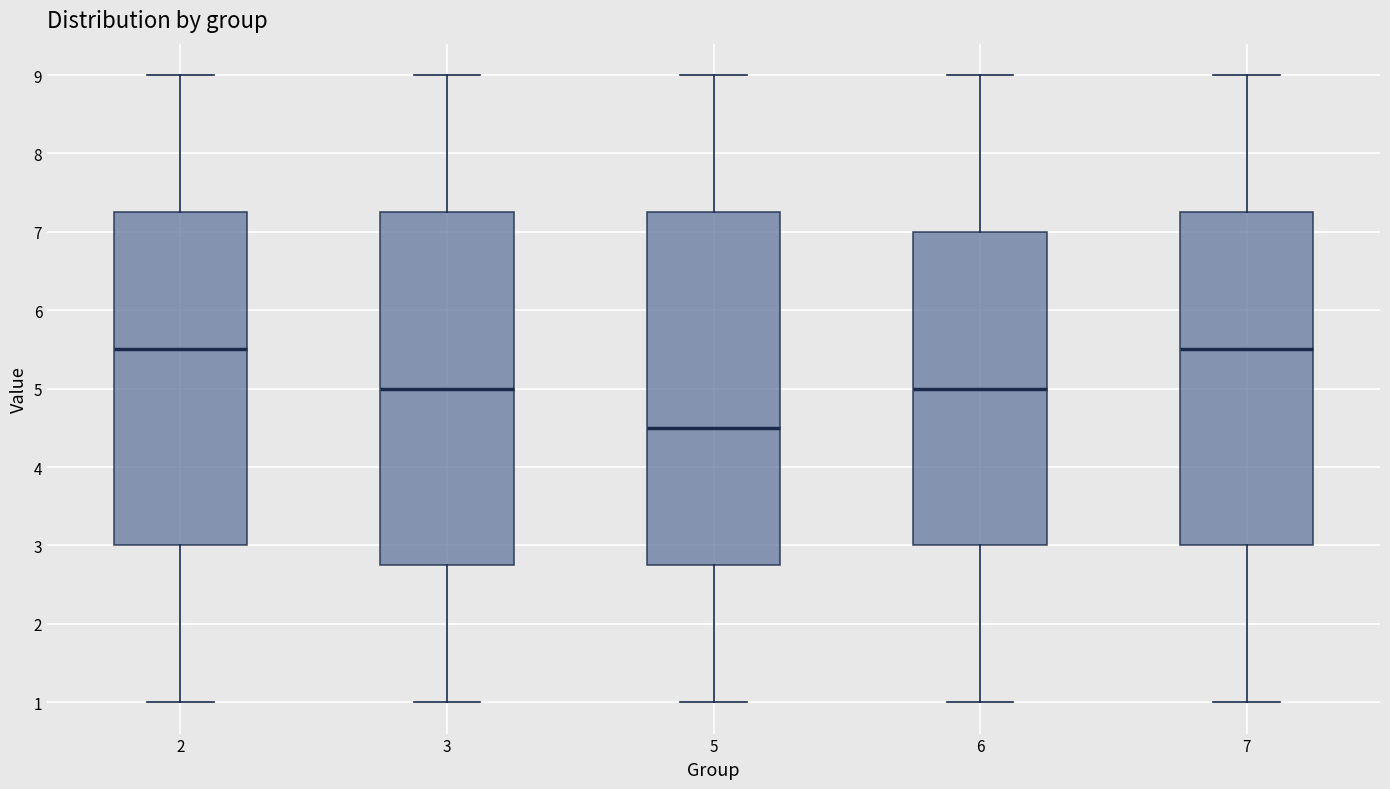

Where does the upper whisker of the box at x = 5 end on the y-axis? The values are not printed on the chart, so give them approximately, as read against the axis.

9.0